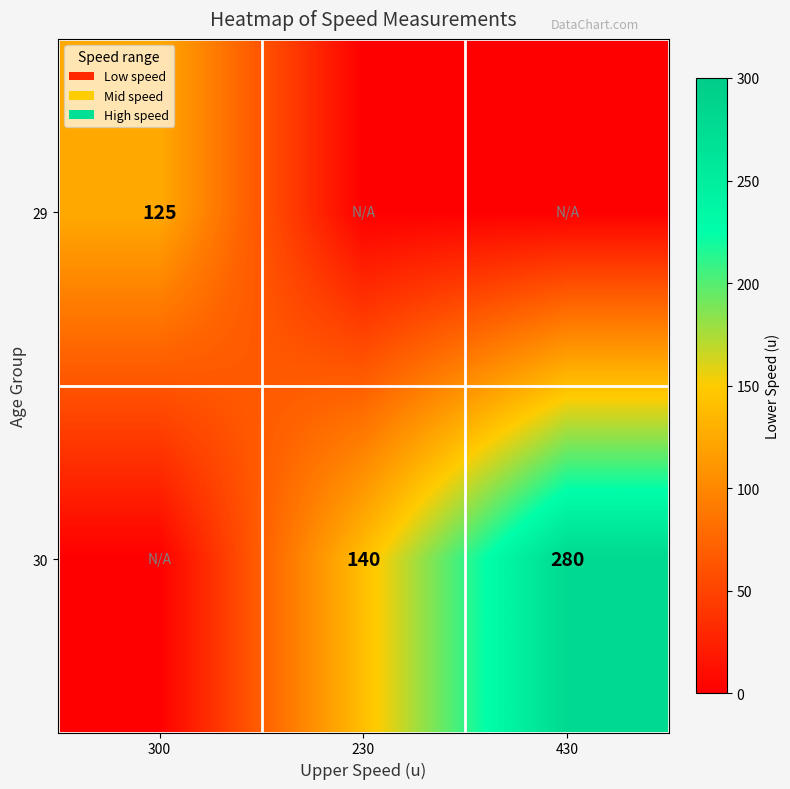

True or false: 29 has a value of 125 at 300.

True